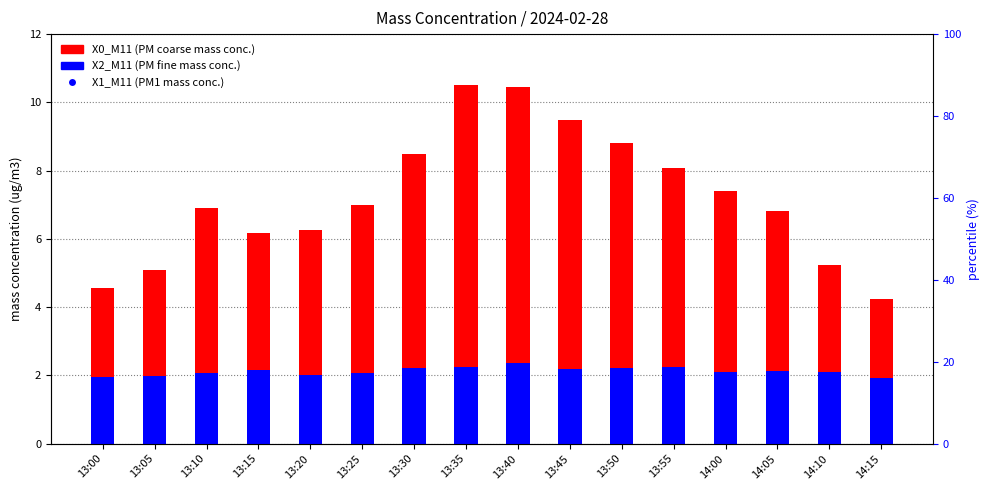

Which series has the largest Y range (max minus min)?

X0_M11 (PM coarse)